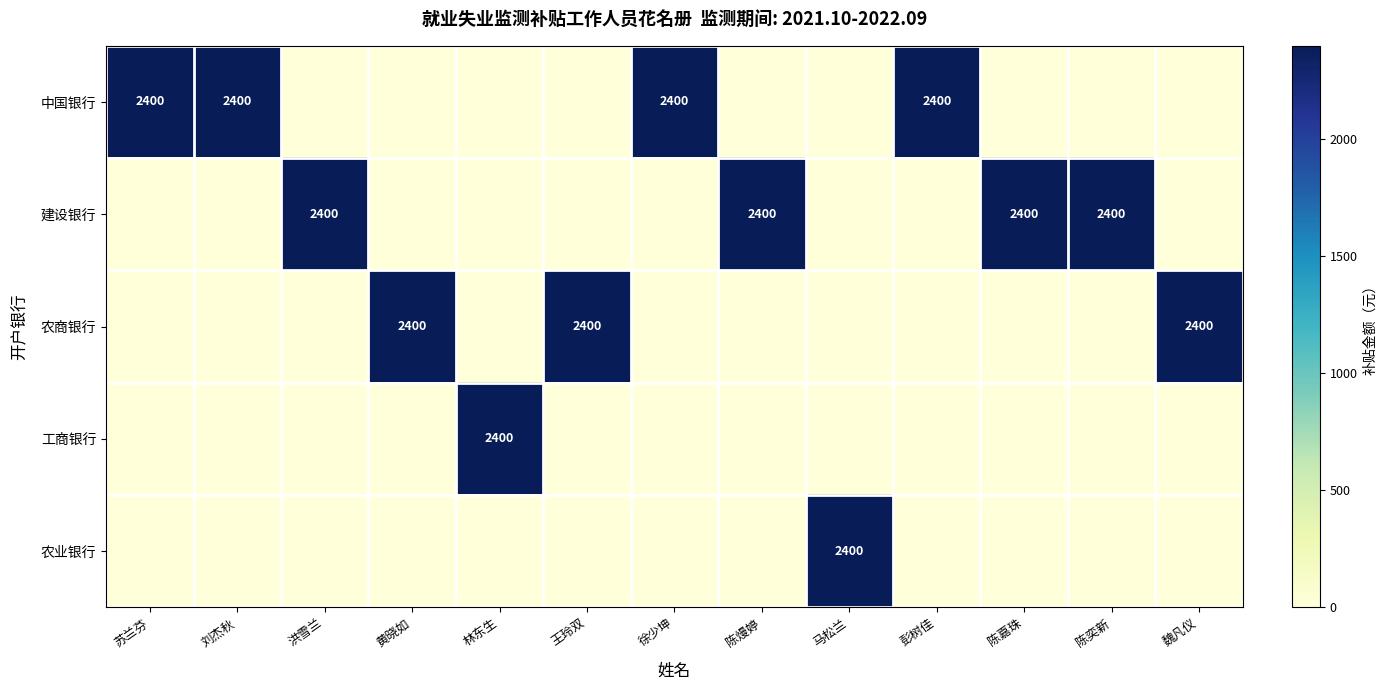

The 农商银行 series shows 1477 at 王玲双. True or false?

False